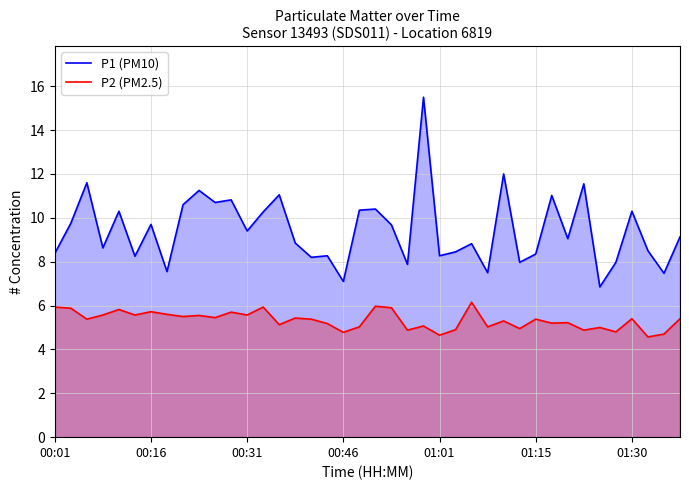

What are all the series names shown in the legend?

P1 (PM10), P2 (PM2.5)